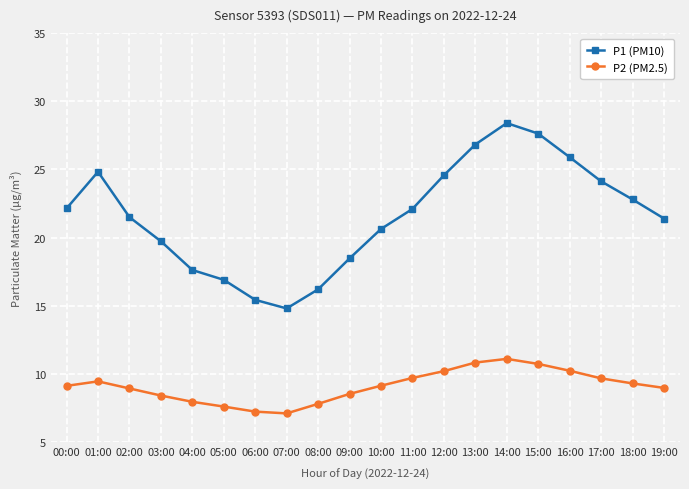

Count the number of categories in the chart.

20